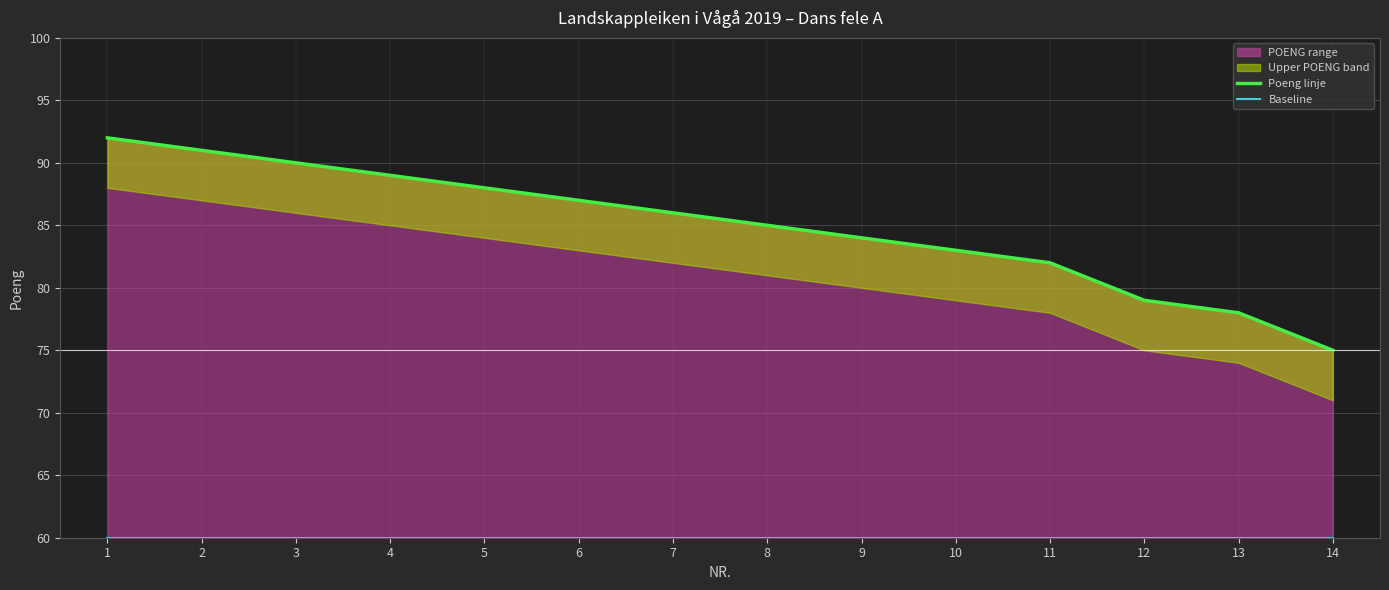

How many lines are shown in the chart?

2